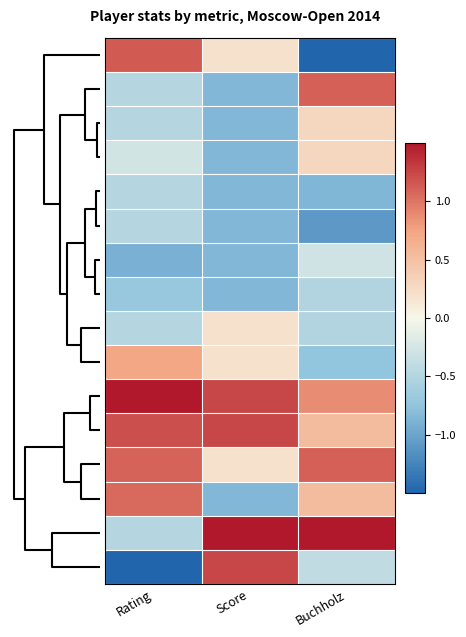

At which category does the chart reach its peak across all series?

Score